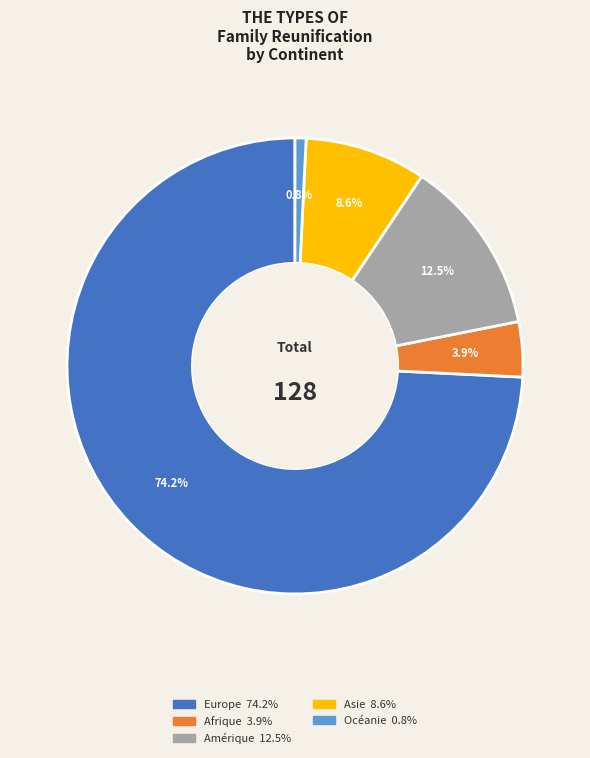

Which category has the smallest portion of the pie?

Océanie